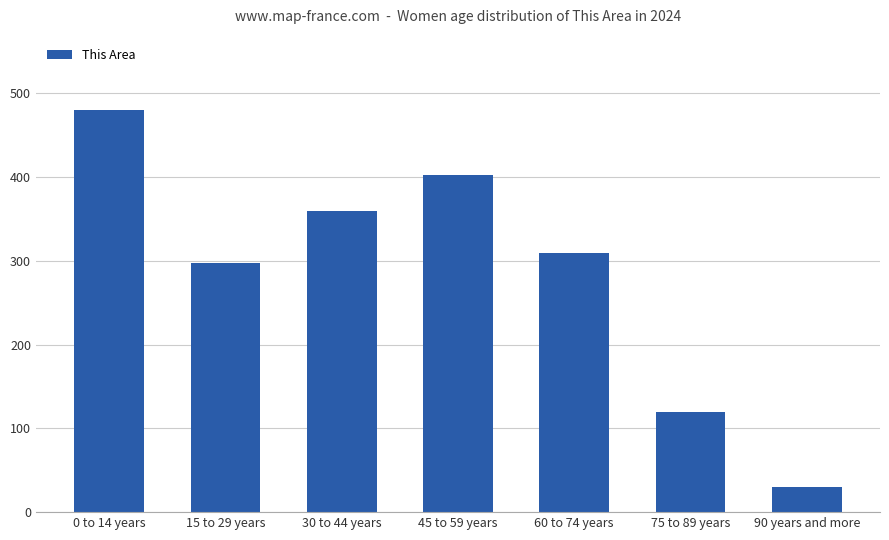

Reading right to left, list all the values displayed in this chart.

30	120	309	403	359	297	480